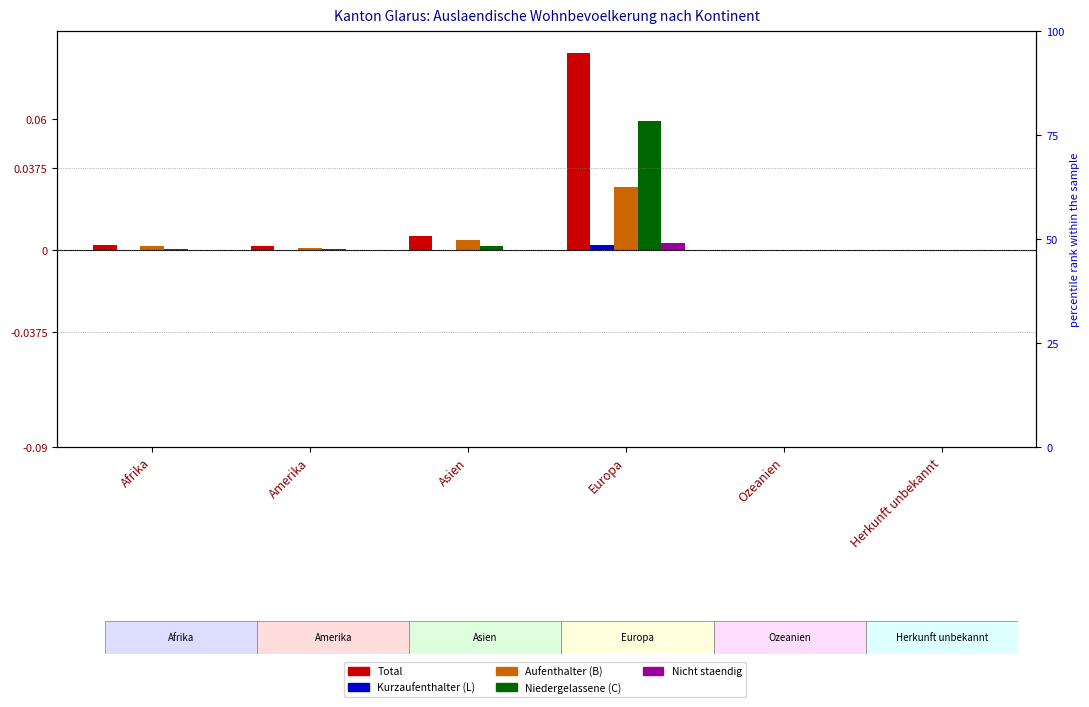

Reading left to right, list all the values displayed in this chart.

Total: 0.0	0.0	0.0	0.1	0.0	0.0
Kurzaufenthalter (L): 0.0	0.0	0.0	0.0	0.0	0.0
Aufenthalter (B): 0.0	0.0	0.0	0.0	0.0	0.0
Niedergelassene (C): 0.0	0.0	0.0	0.1	0.0	0.0
Nicht staendig: 0.0	0.0	0.0	0.0	0.0	0.0